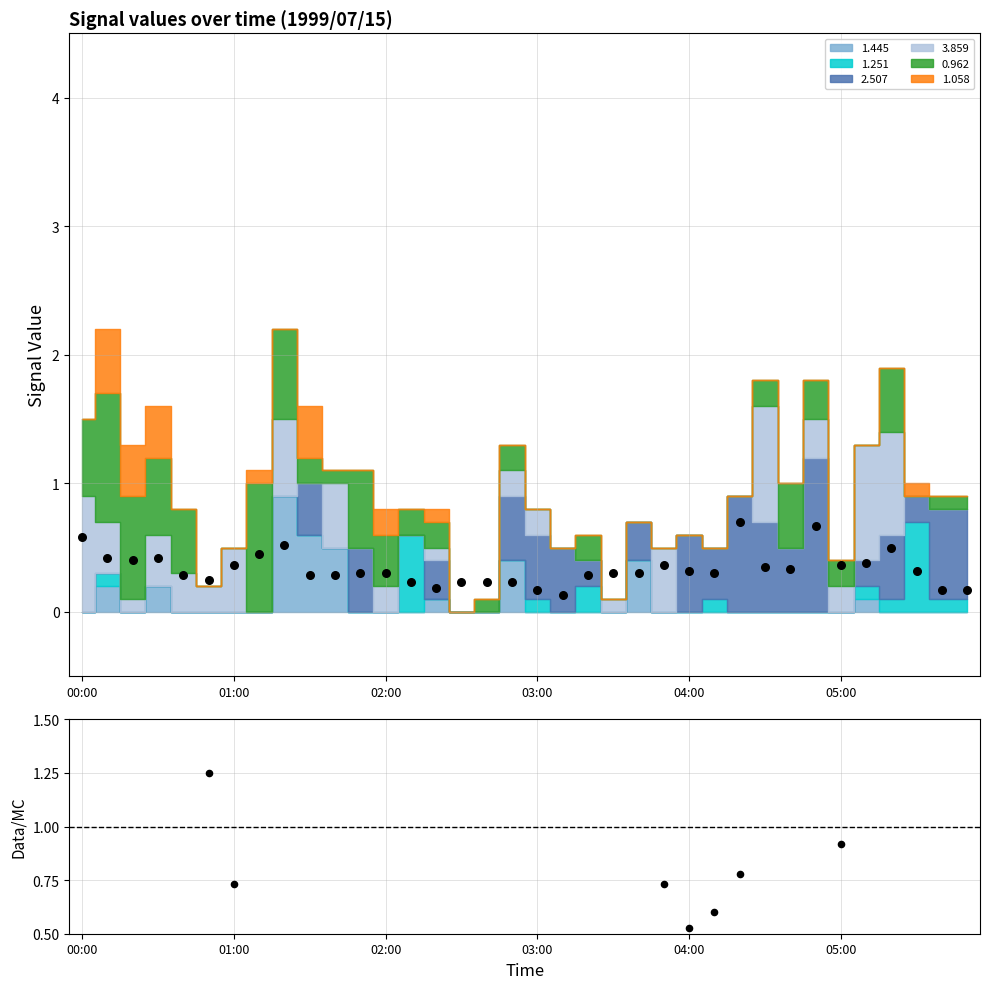

At how many categories does at least one series exceed 0?

35